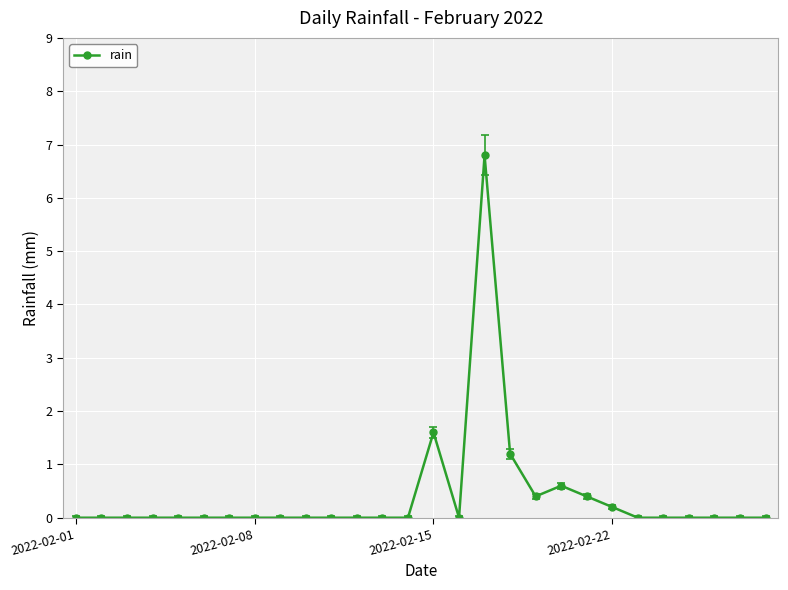

What is the greatest value displayed?

6.8